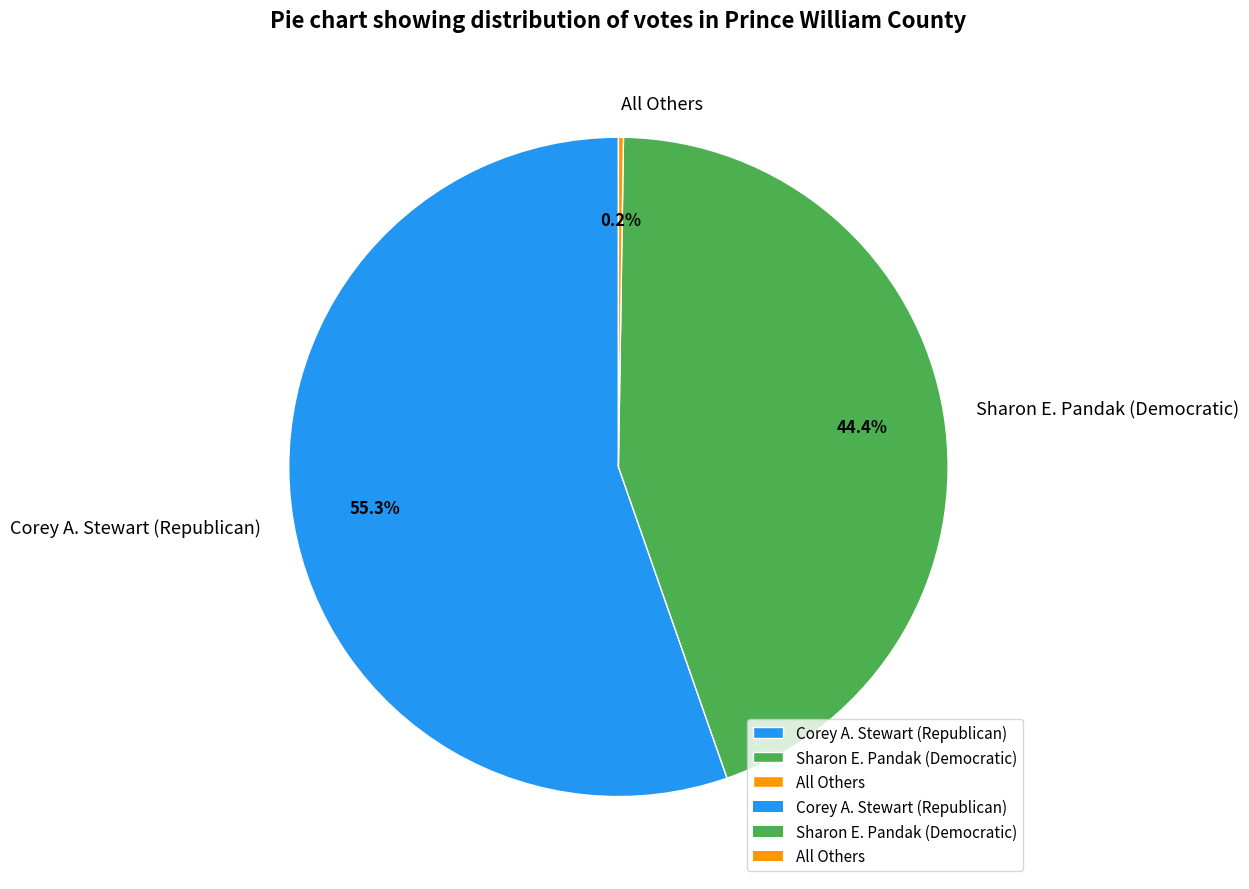

Is there a majority slice in this chart?

Yes